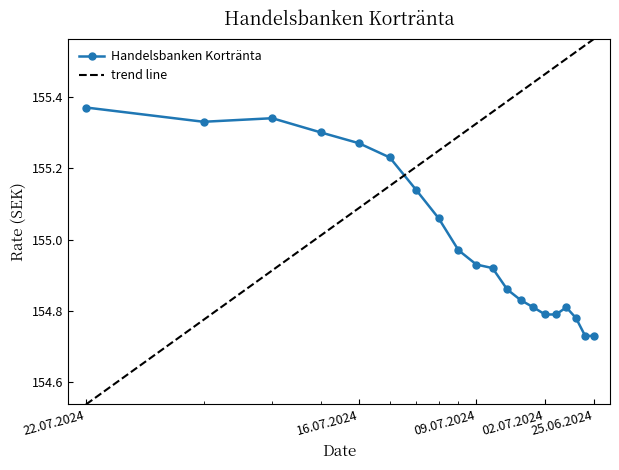

Where is the data nearest to the value 155?

10.07.2024